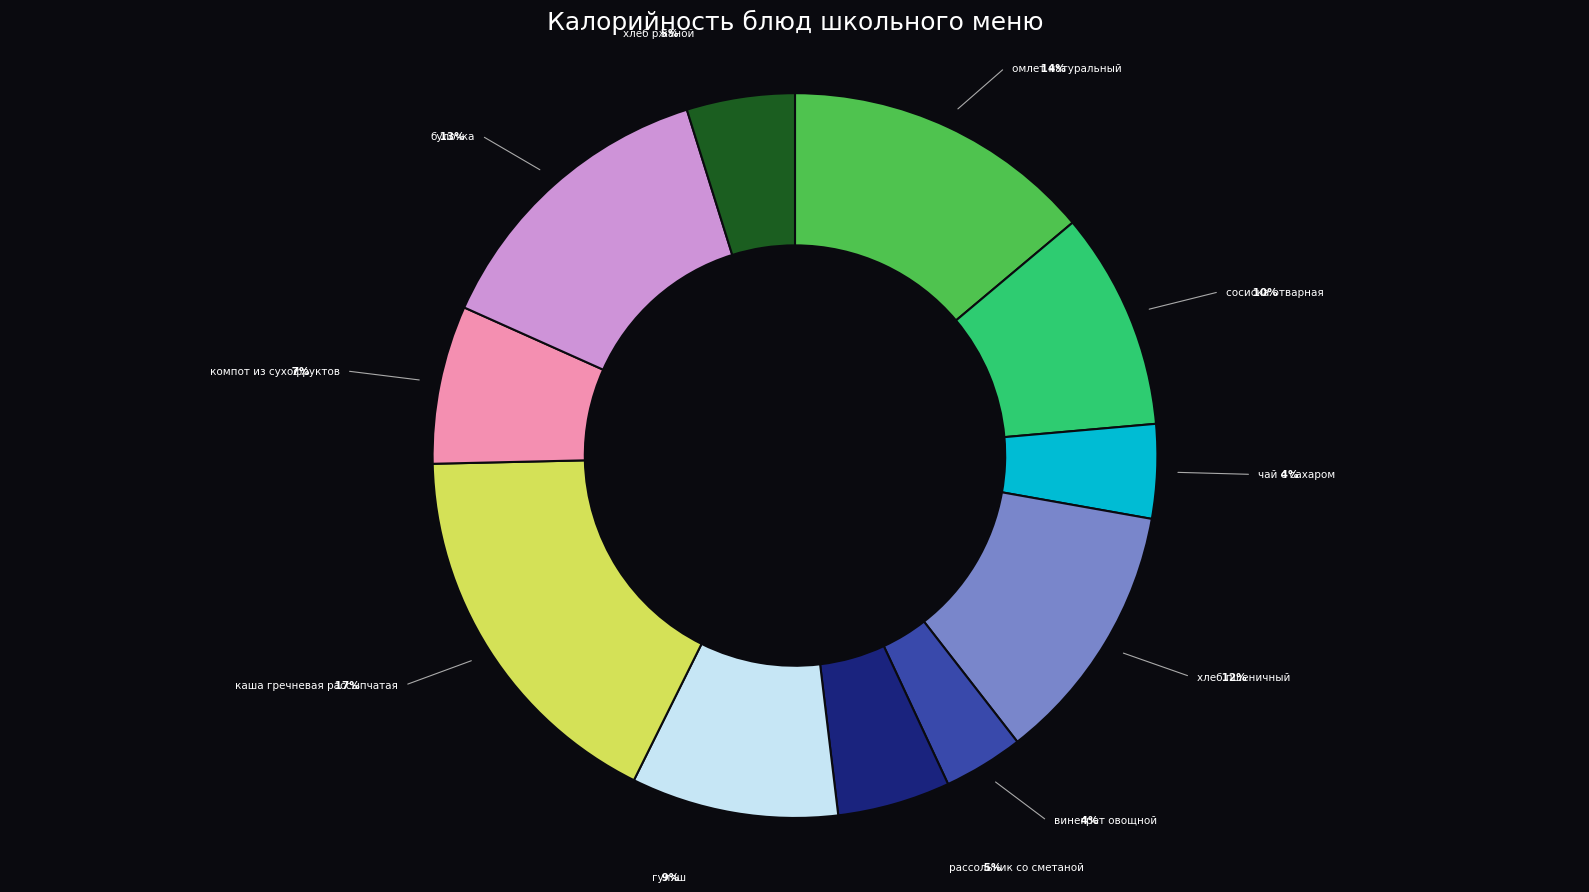

To the nearest percent, what is the average slice percentage?

9%